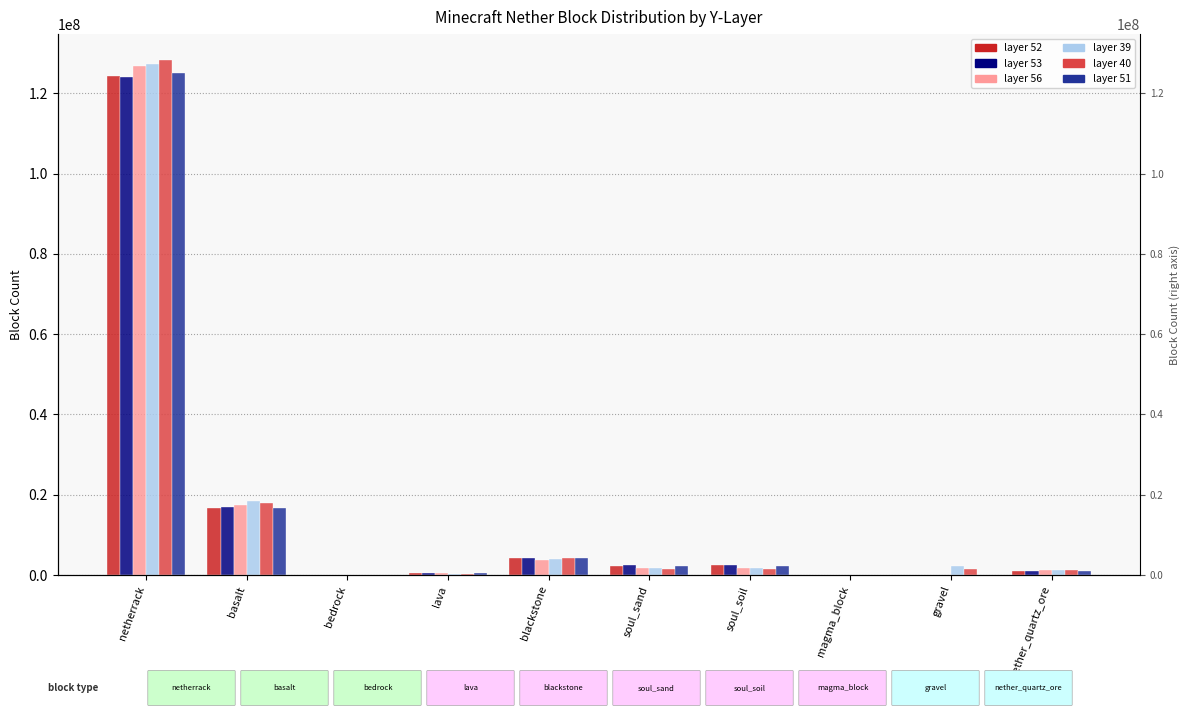

Where does the layer 40 series first go above 1561862?

netherrack